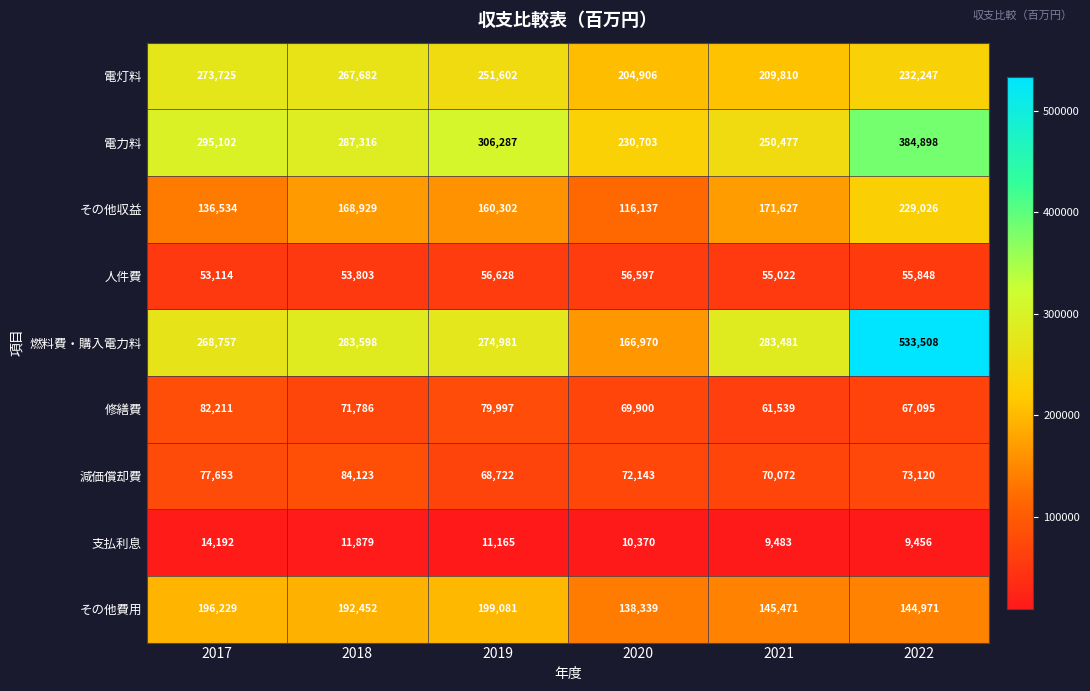

Which series has the largest total across all categories?

燃料費・購入電力料